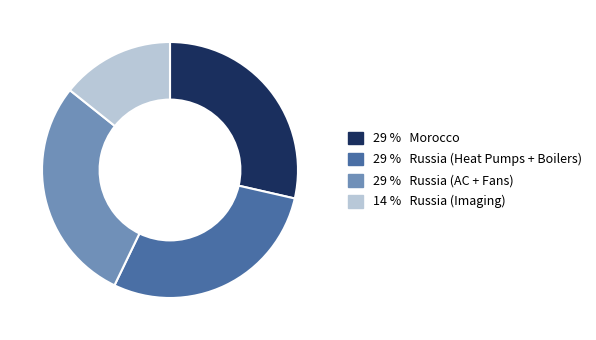

Is there any slice that represents more than half of the pie?

No